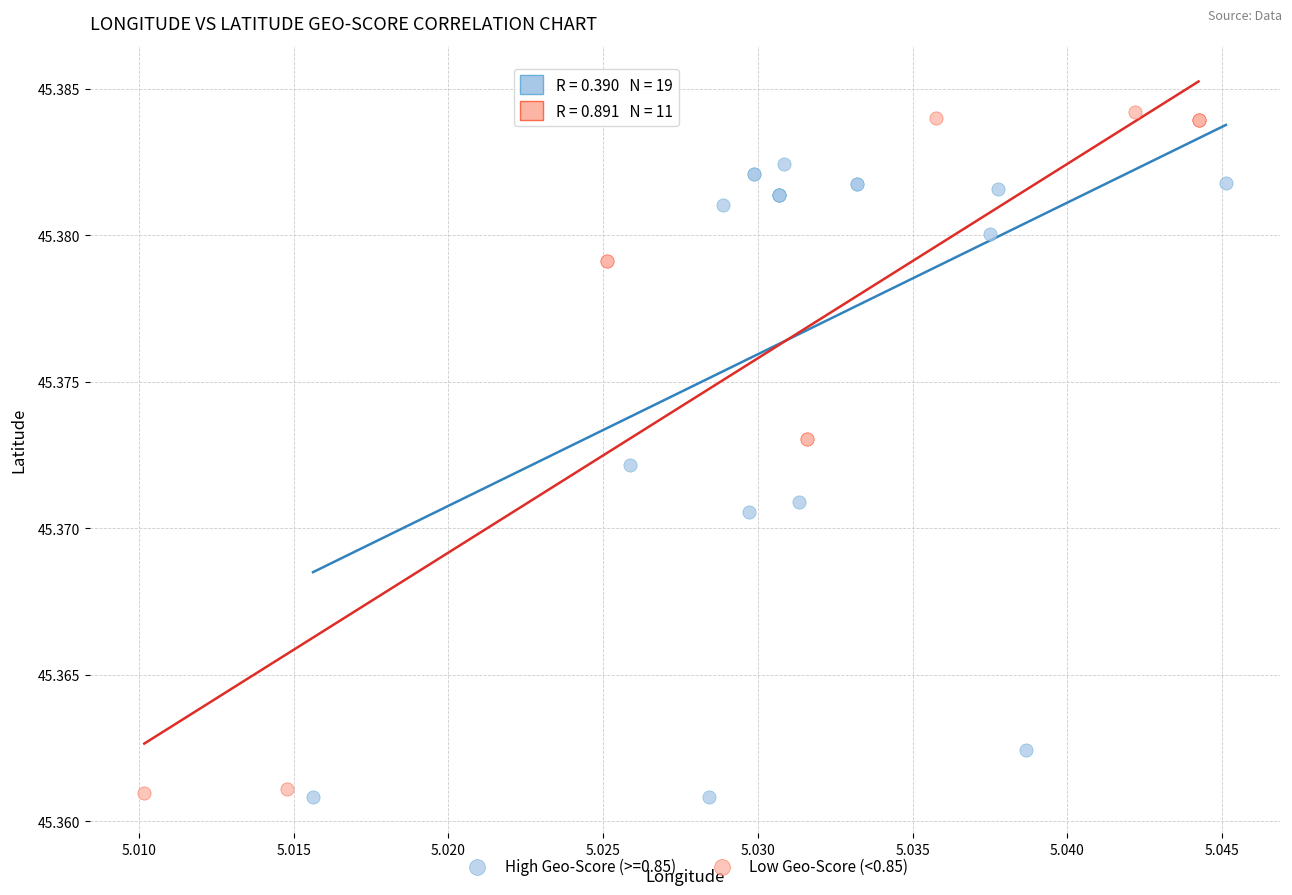

Which series has the widest spread of Y values?

Low Geo-Score (<0.85)